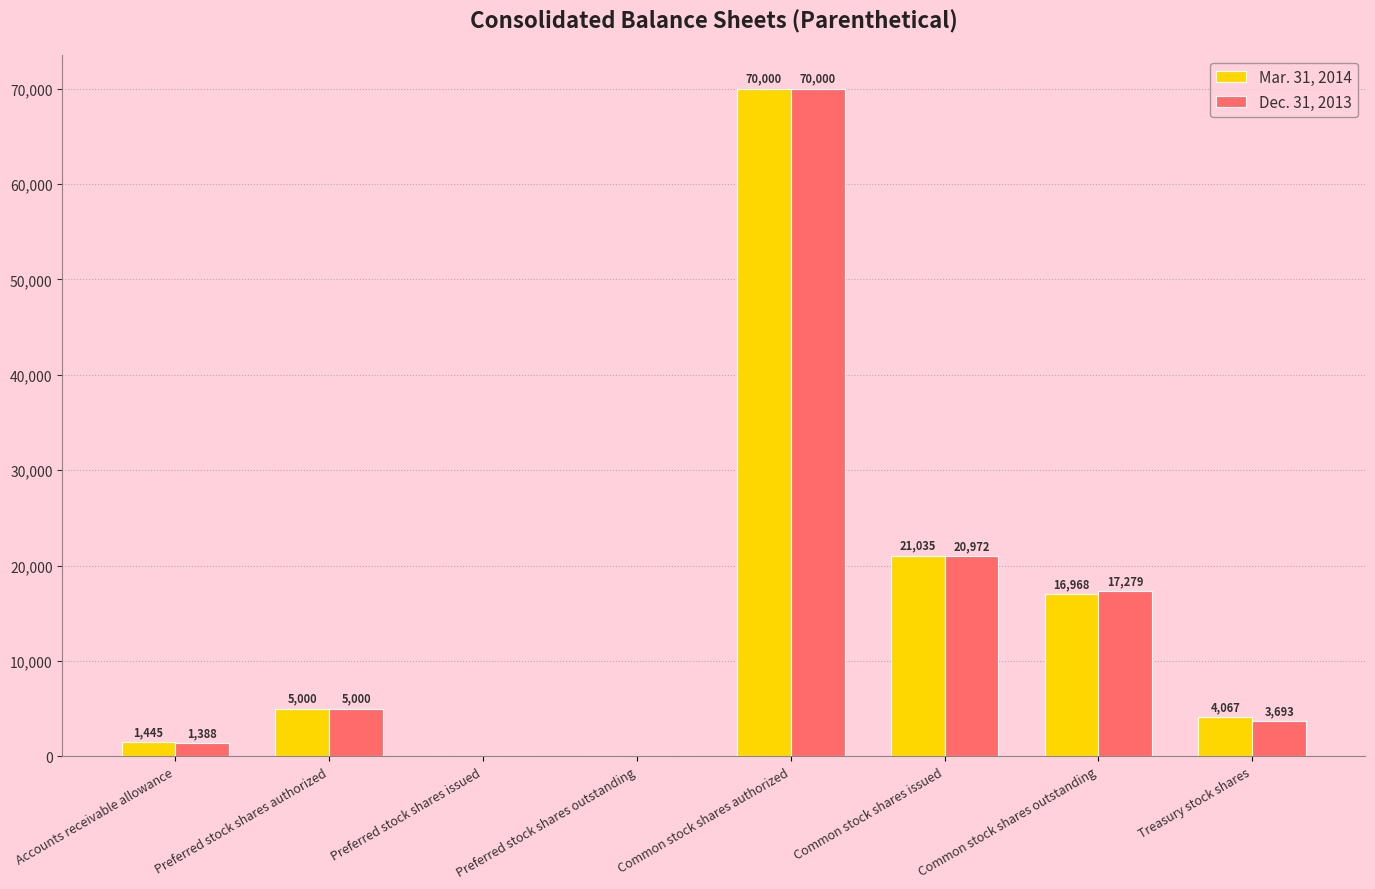

At which category is the sum across all series the highest?

Common stock shares authorized